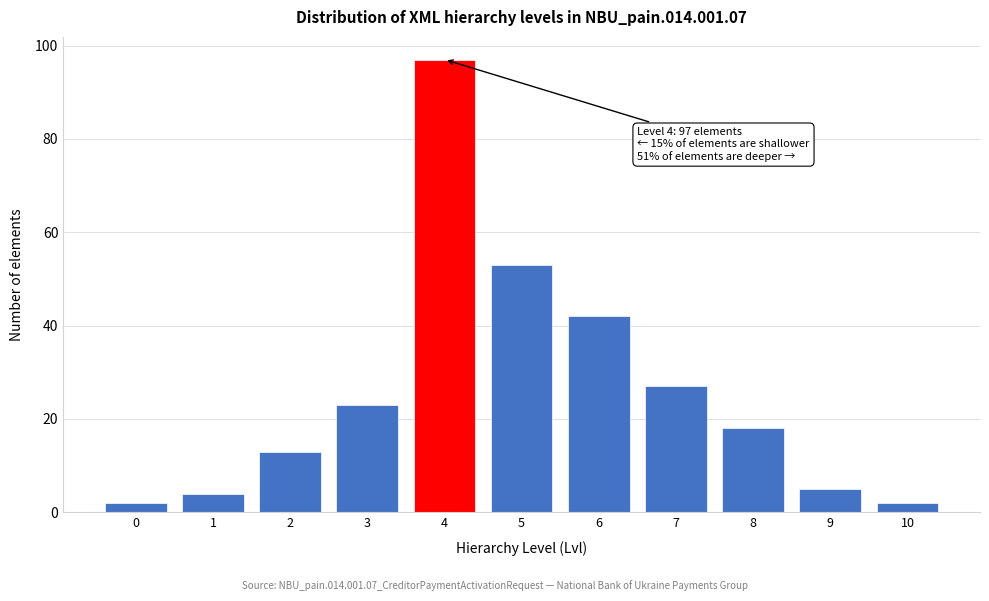

Which range on the x-axis has the tallest bar?

3.5 to 4.5